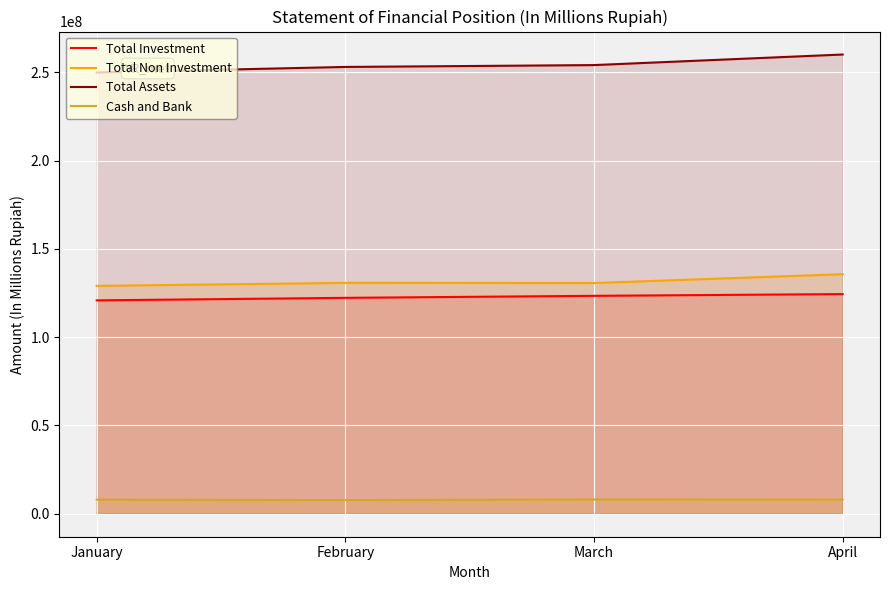

Which series changed the most between January and April?

Total Assets